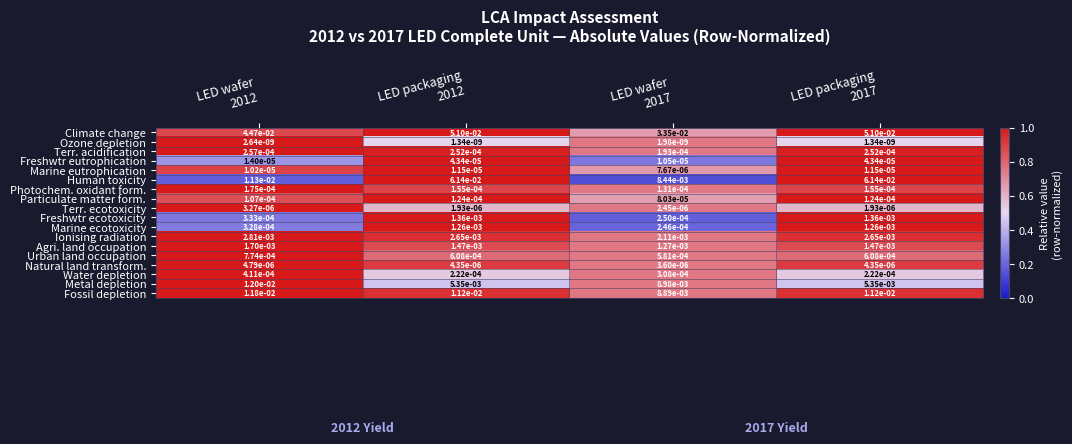

Which series has the largest total across all categories?

Climate change